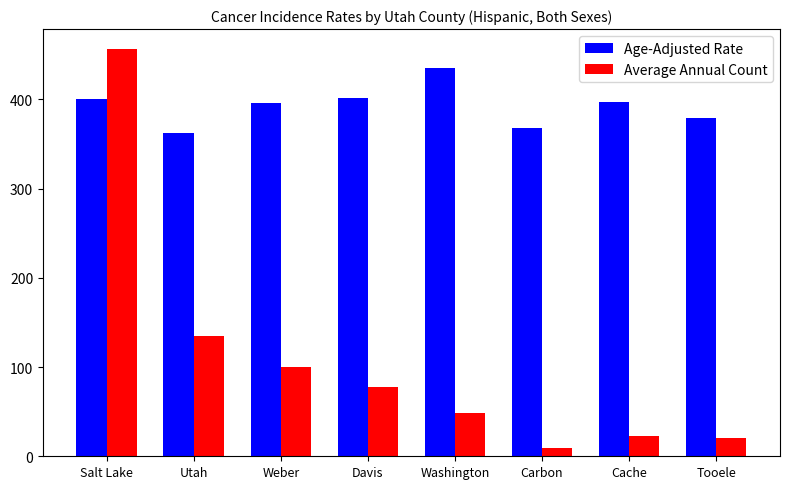

Which series has the widest spread of values?

Average Annual Count